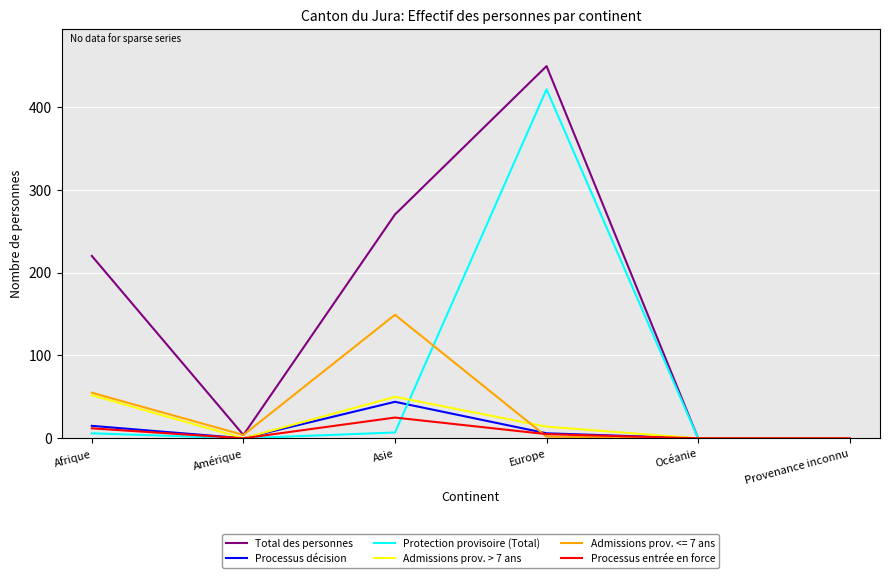

Between Asie and Provenance inconnu, which series saw the biggest shift?

Total des personnes